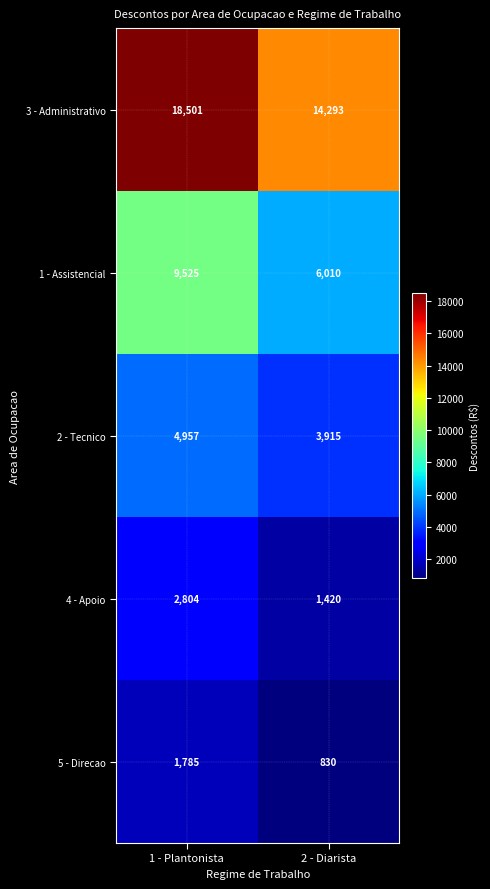

Count the number of categories in the chart.

2